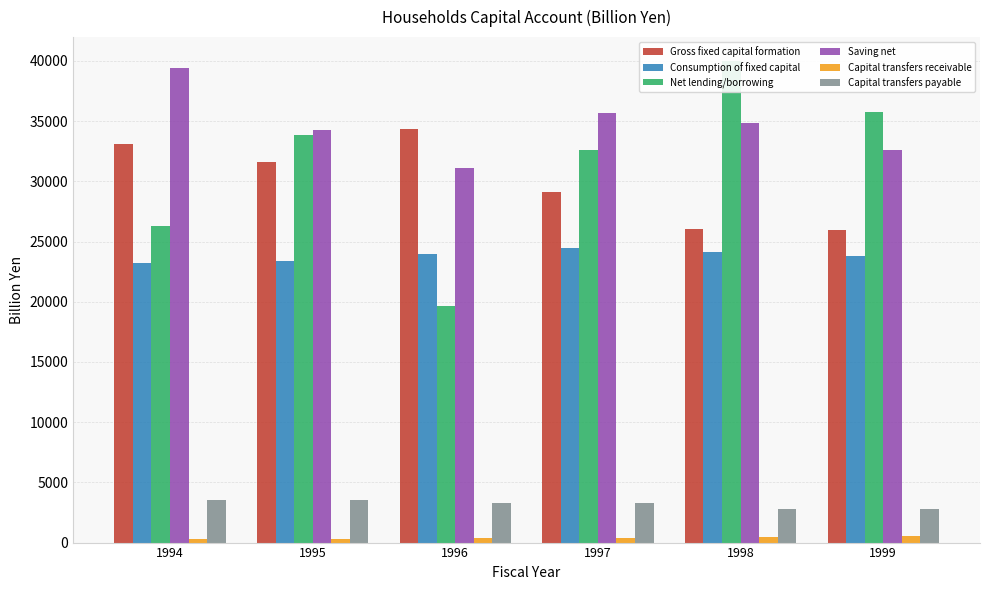

At which label does Saving net first exceed 34831?

1994